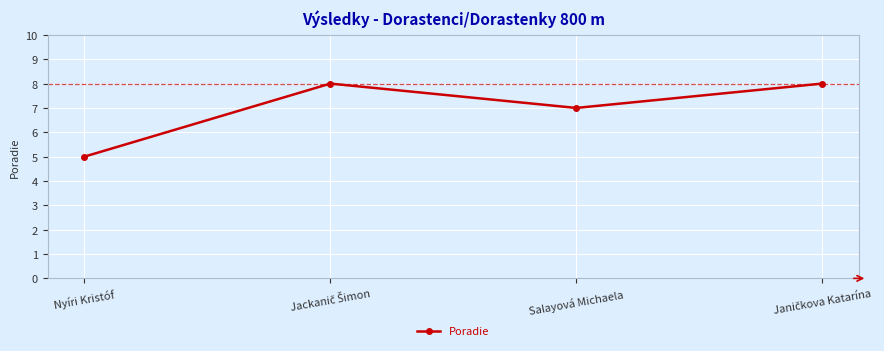

At which category does the data reach its first local valley?

Salayová Michaela